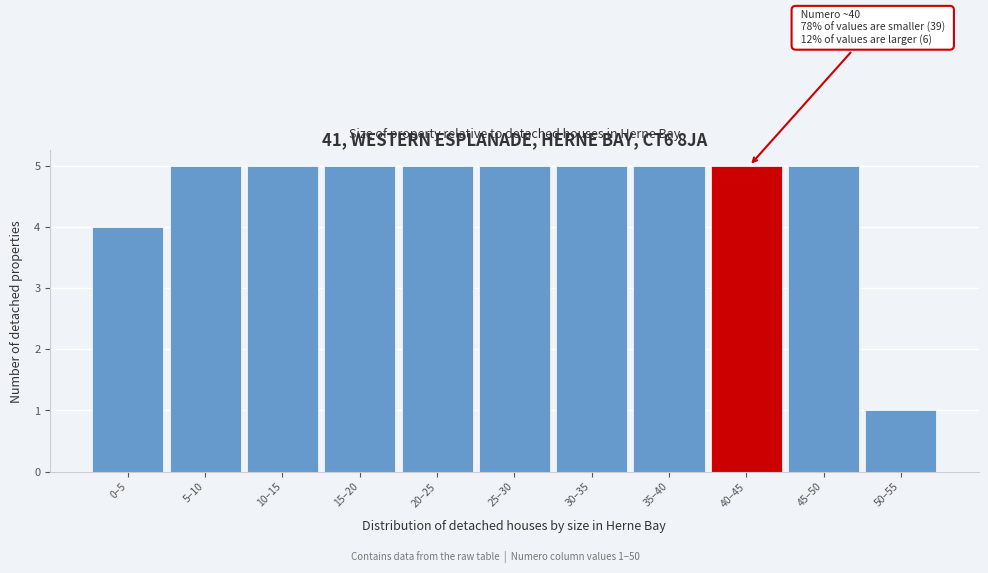

Reading left to right, transcribe all the data shown in this chart.

4	5	5	5	5	5	5	5	5	5	1